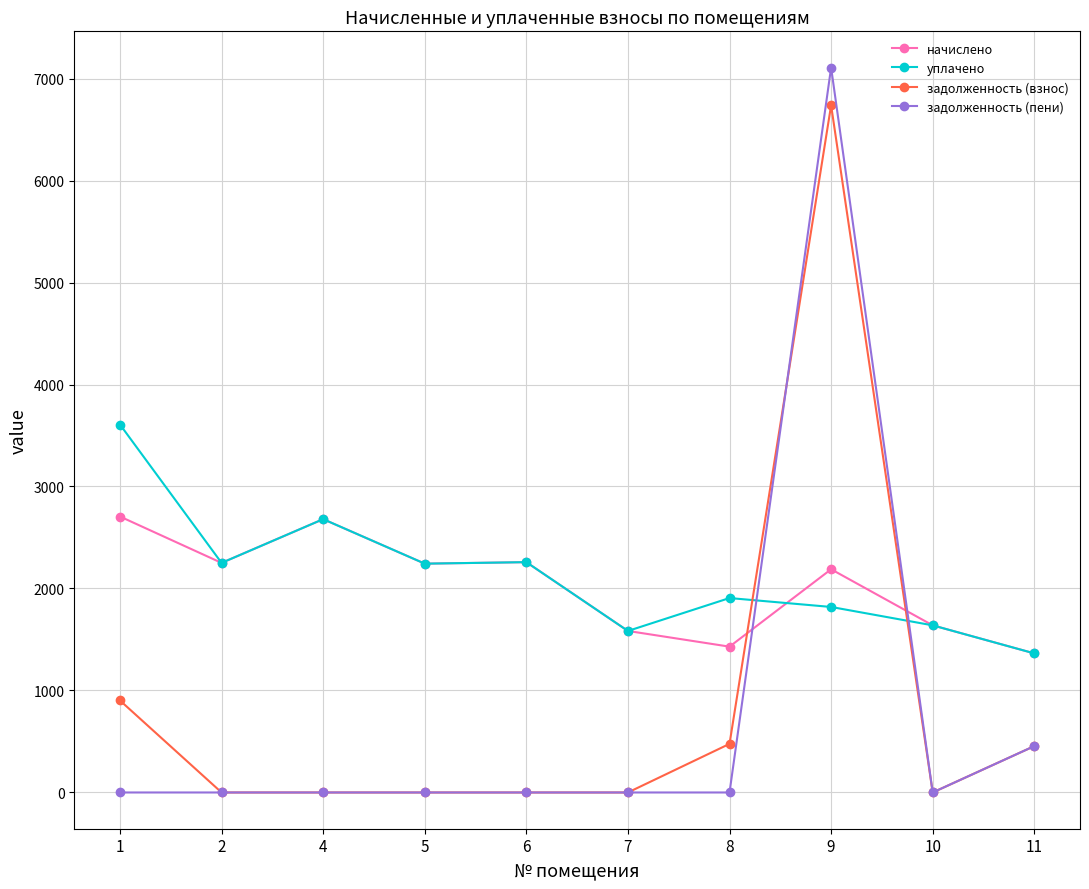

What is the lowest value of the уплачено series?

1363.7